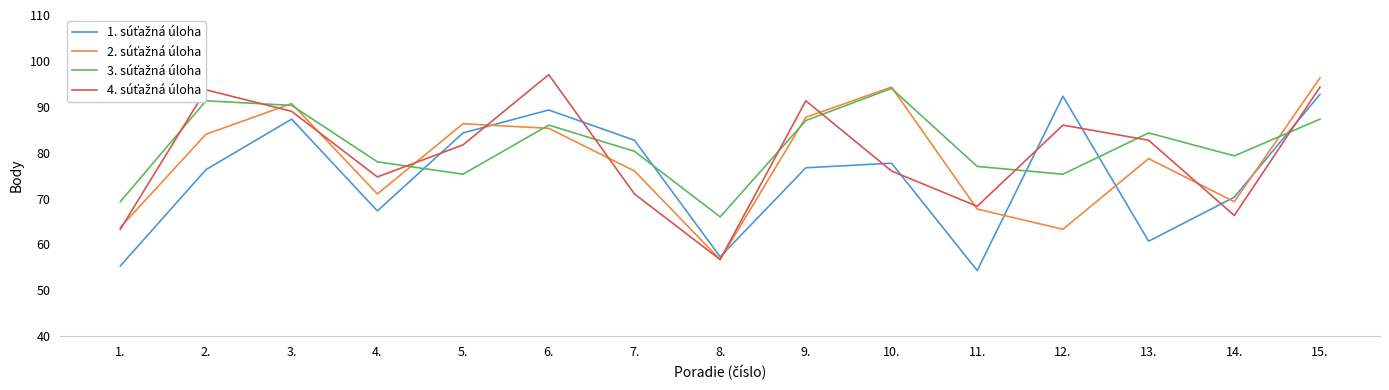

What is the greatest value displayed?

97.0